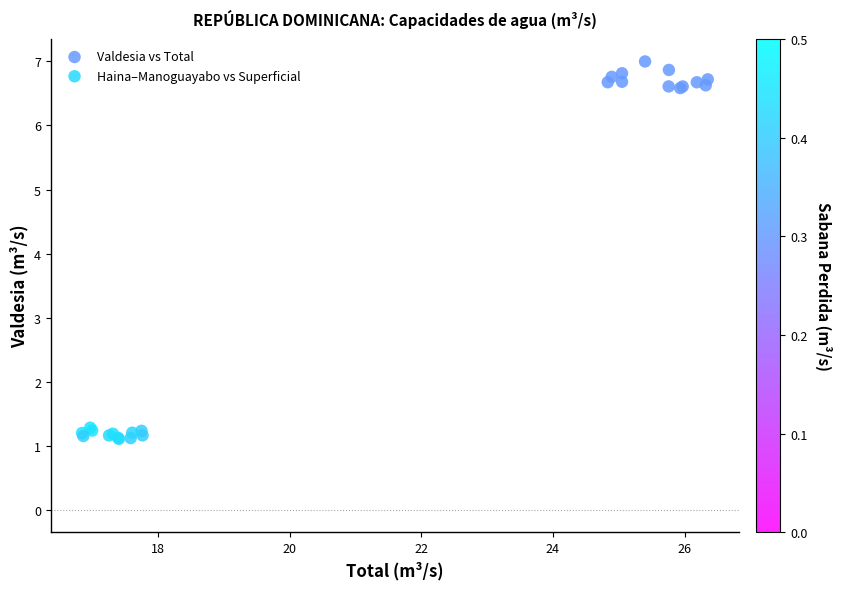

Which series reaches the minimum Y coordinate?

Haina–Manoguayabo vs Superficial